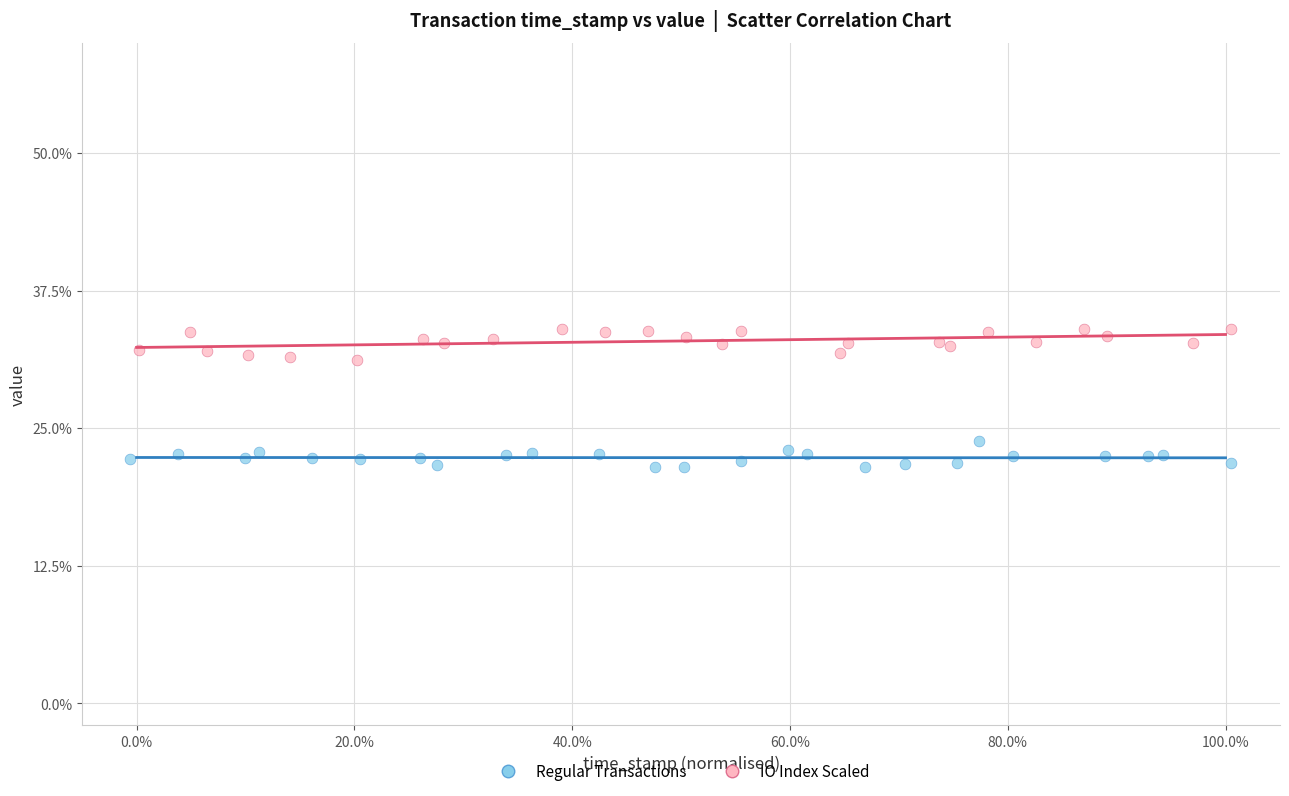

What are all the series names shown in the legend?

Regular Transactions, IO Index Scaled